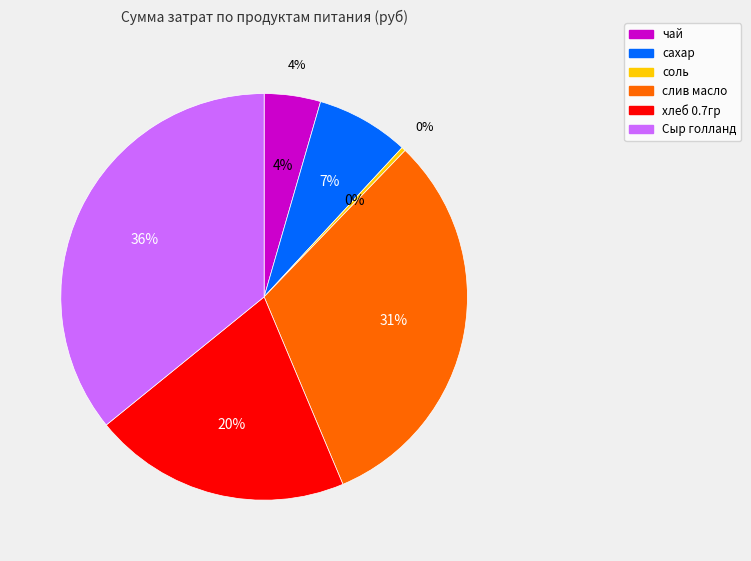

What percentage is the сахар slice, to the nearest percent?

7%